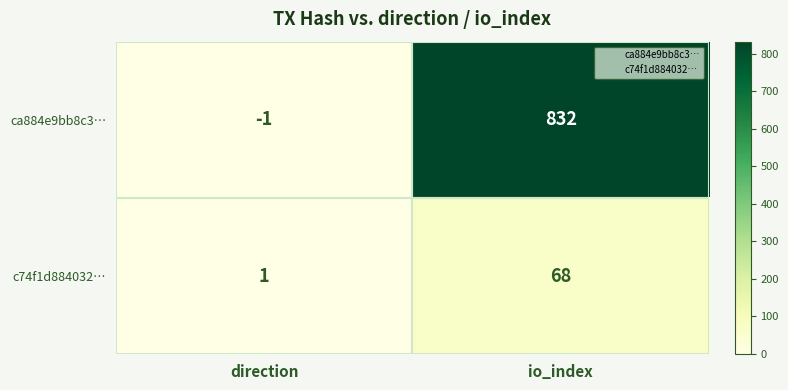

At which category is the sum across all series the highest?

io_index